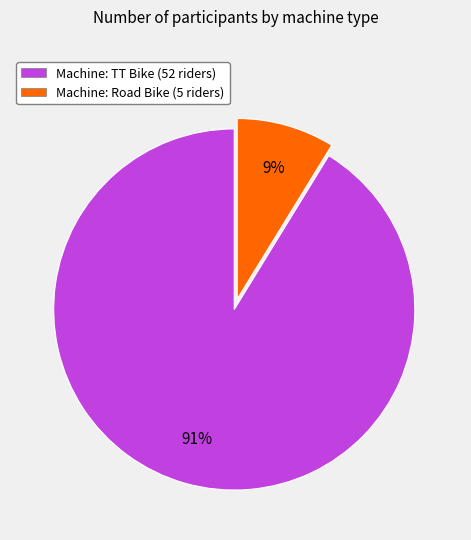

To the nearest percent, what is the average slice percentage?

50%